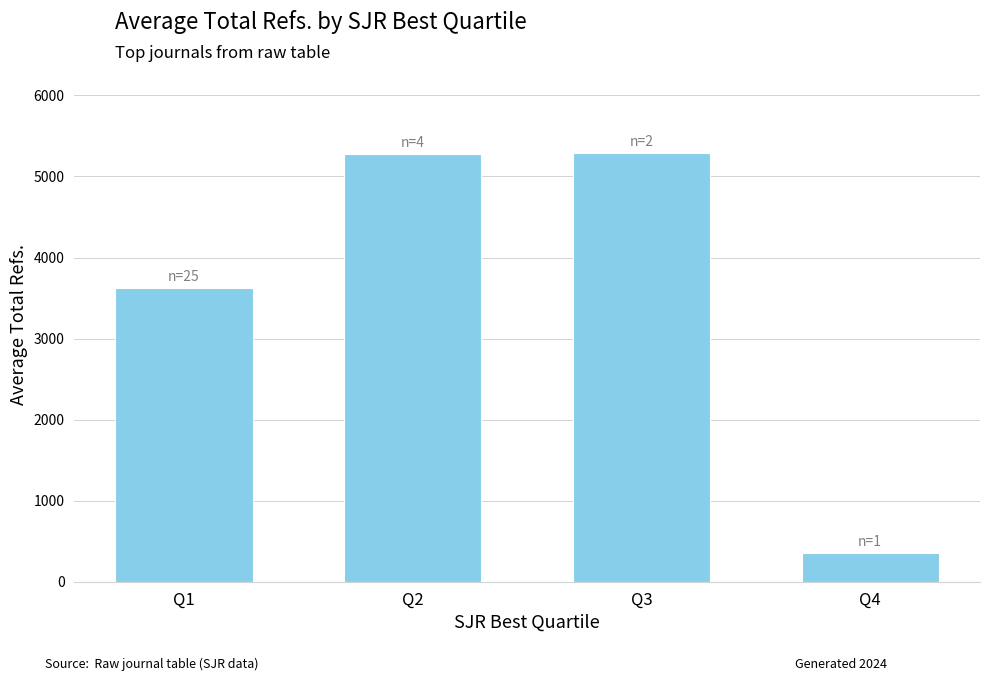

The value at Q1 is 1952. True or false?

False